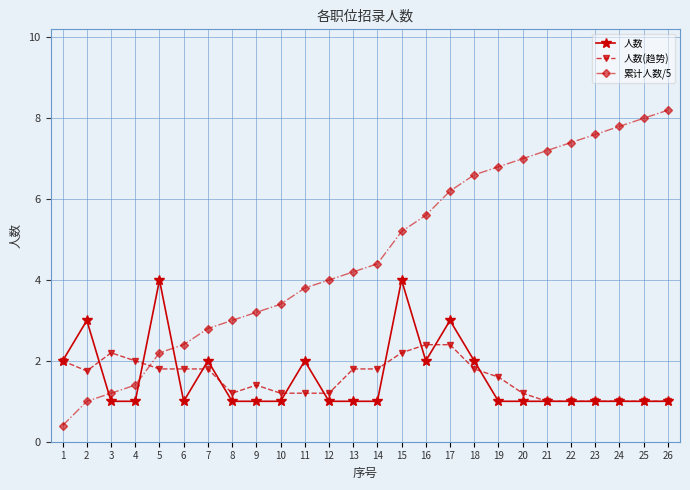

Is this an area chart (filled region under the line)?

No